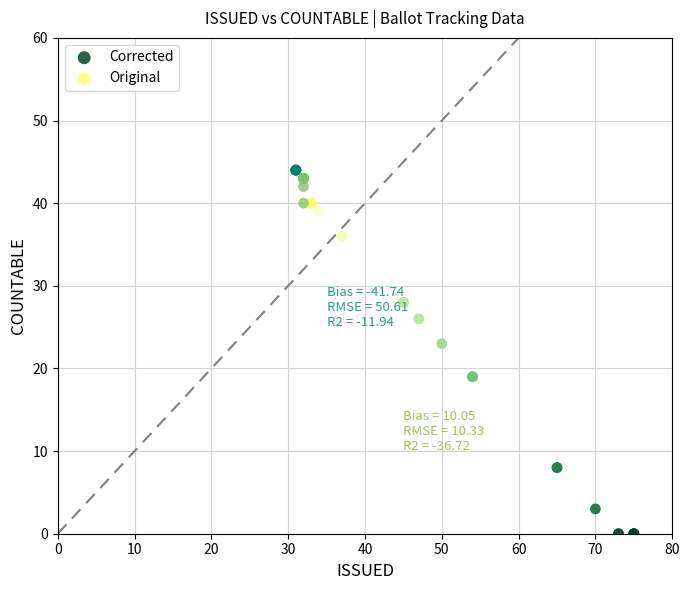

Which series reaches the minimum Y coordinate?

Corrected